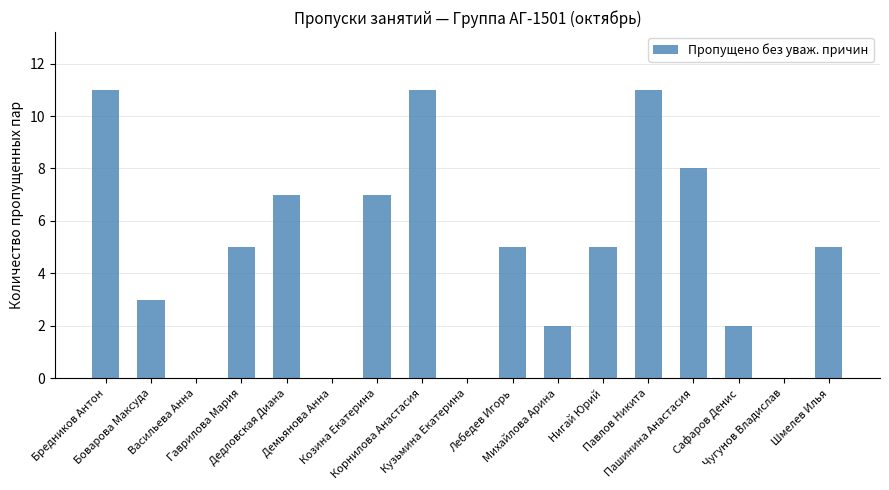

The value at Васильева Анна is 6. True or false?

False